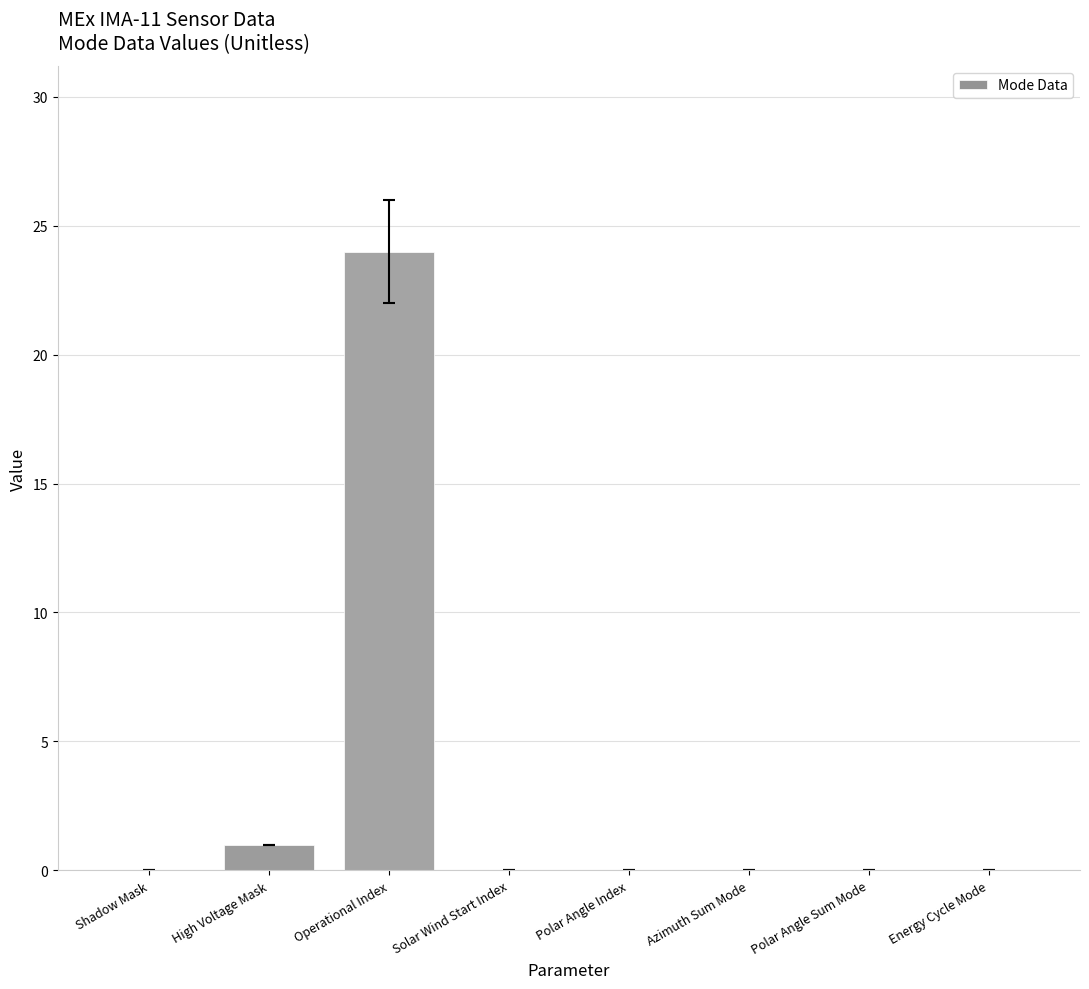

How many series are shown in this chart?

1